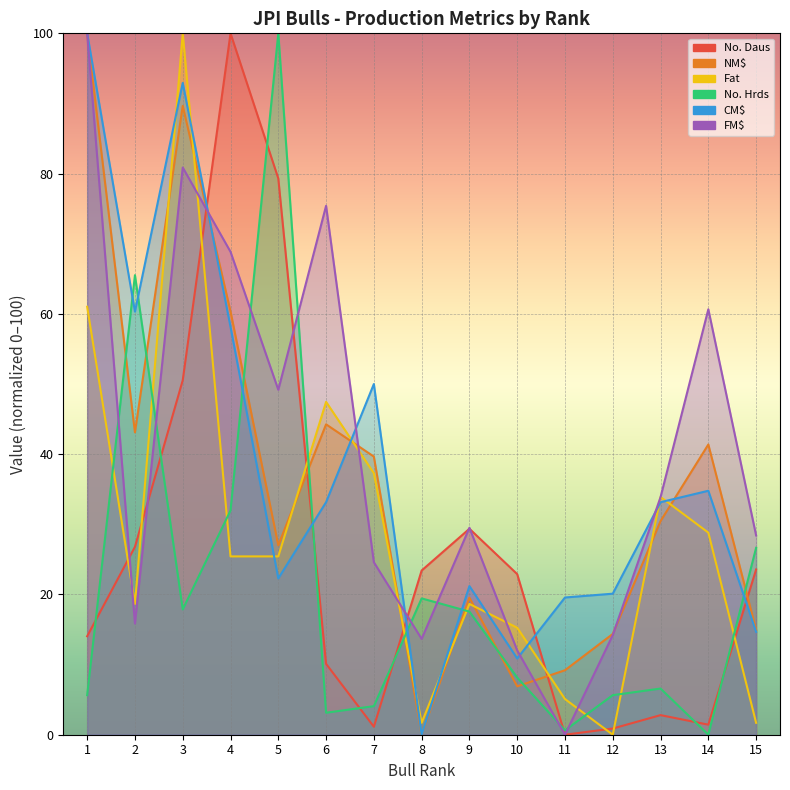

Which series changed the most between 9 and 11?

FM$